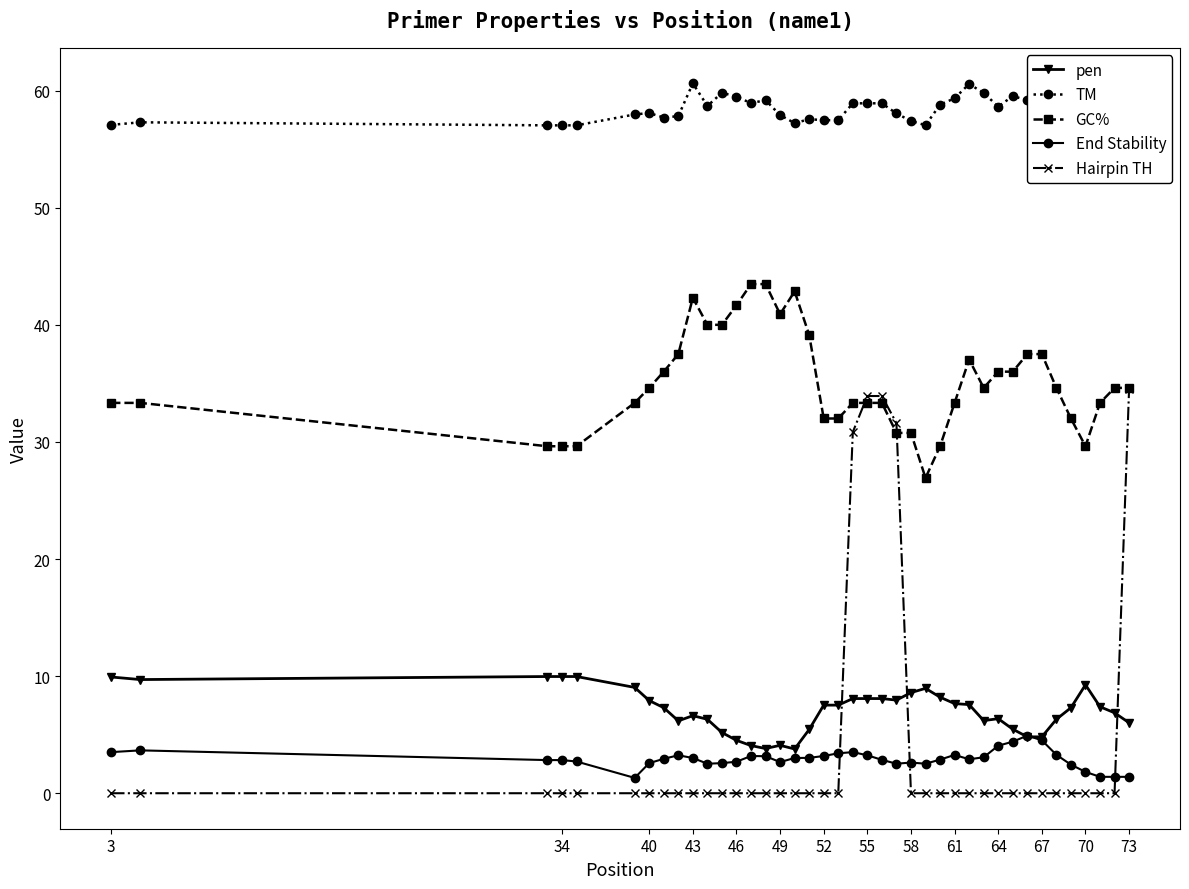

Is this an area chart (filled region under the line)?

No